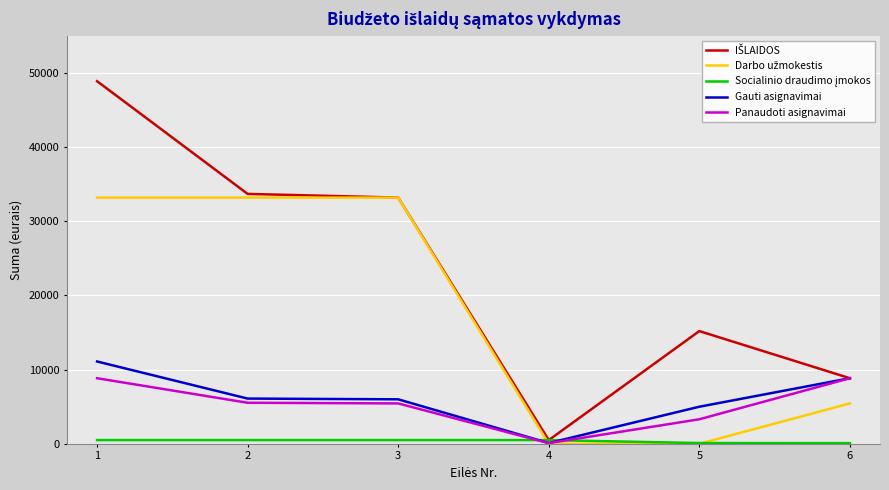

What is the greatest value displayed?

48900.0